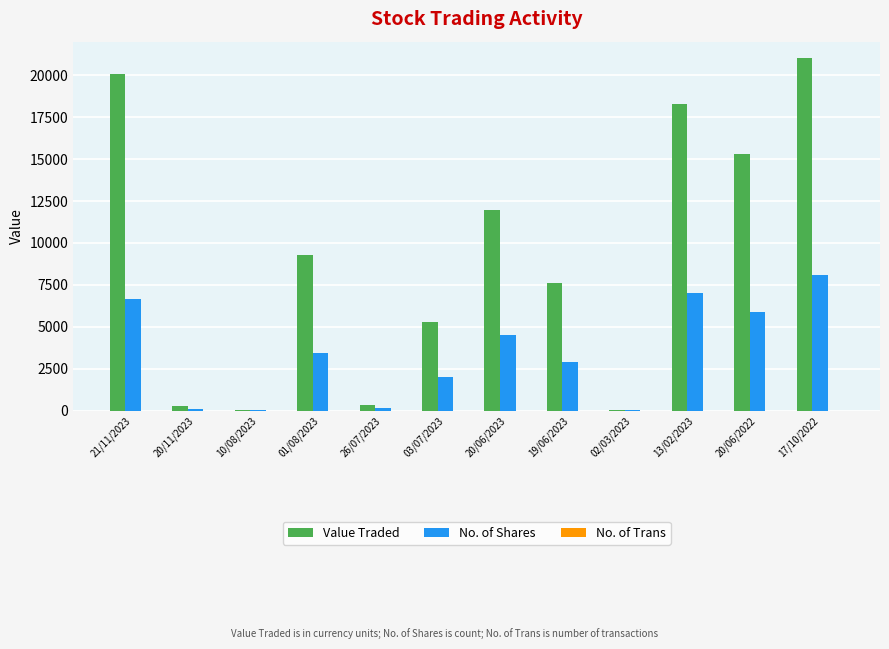

What is the sum of all No. of Shares values?

40721